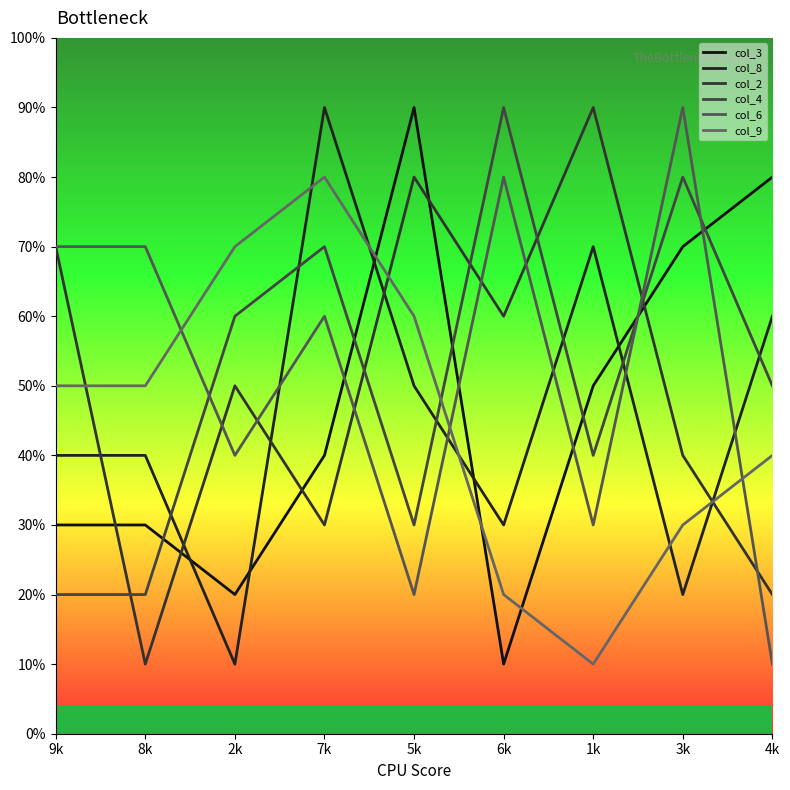

Reading left to right, extract all data points from this chart.

col_3: 9k=30	8k=30	2k=20	7k=40	5k=90	6k=10	1k=50	3k=70	4k=80
col_8: 9k=40	8k=40	2k=10	7k=90	5k=50	6k=30	1k=70	3k=20	4k=60
col_2: 9k=70	8k=10	2k=50	7k=30	5k=80	6k=60	1k=90	3k=40	4k=20
col_4: 9k=20	8k=20	2k=60	7k=70	5k=30	6k=90	1k=40	3k=80	4k=50
col_6: 9k=70	8k=70	2k=40	7k=60	5k=20	6k=80	1k=30	3k=90	4k=10
col_9: 9k=50	8k=50	2k=70	7k=80	5k=60	6k=20	1k=10	3k=30	4k=40